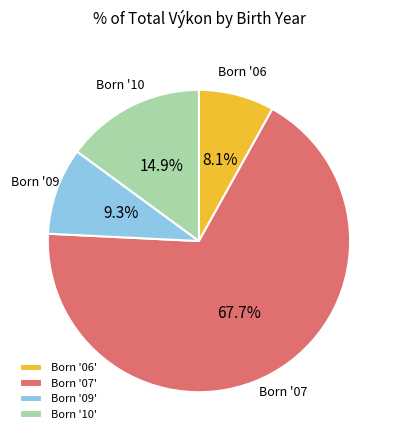

To the nearest percent, what is the average slice percentage?

25%